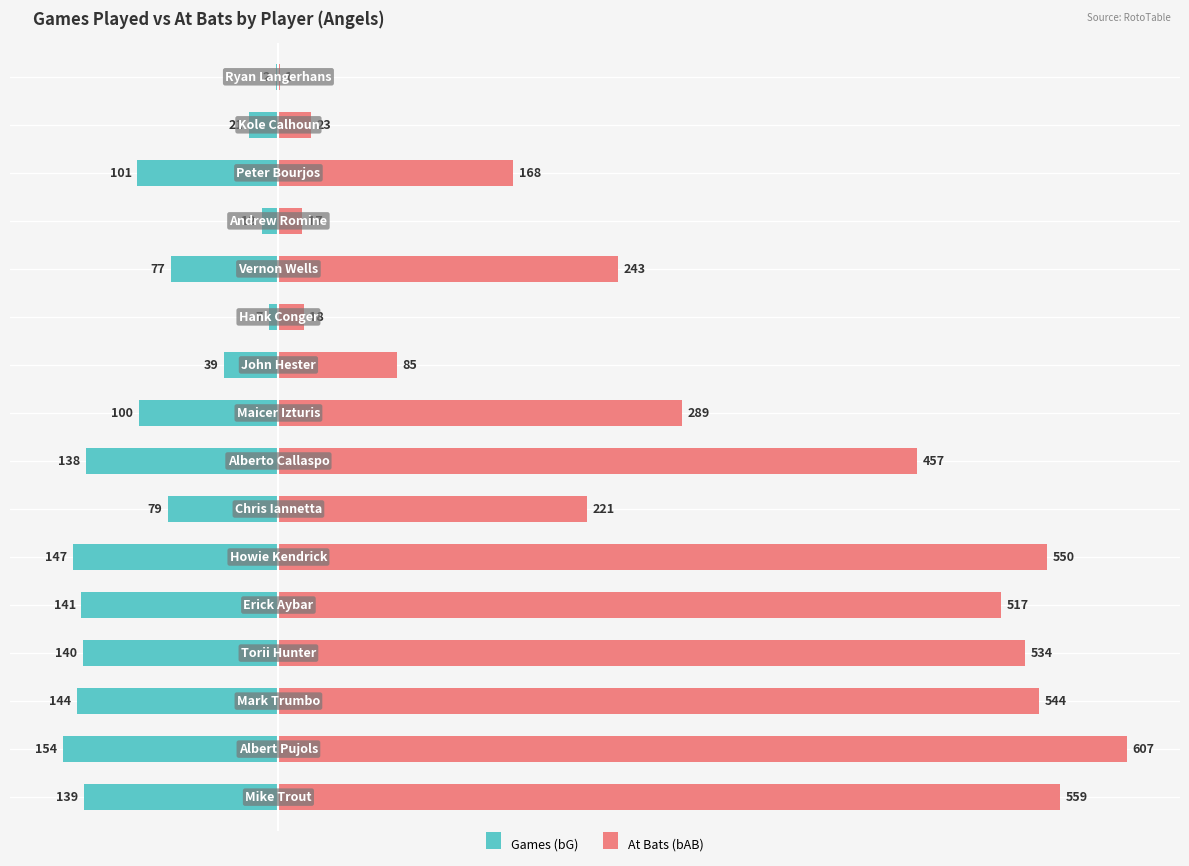

How many bars are there in each group?

2